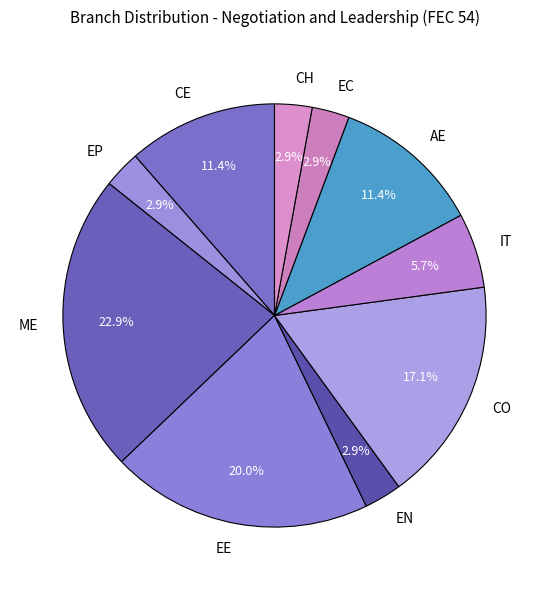

How much of the chart is everything except CE?

88.6%